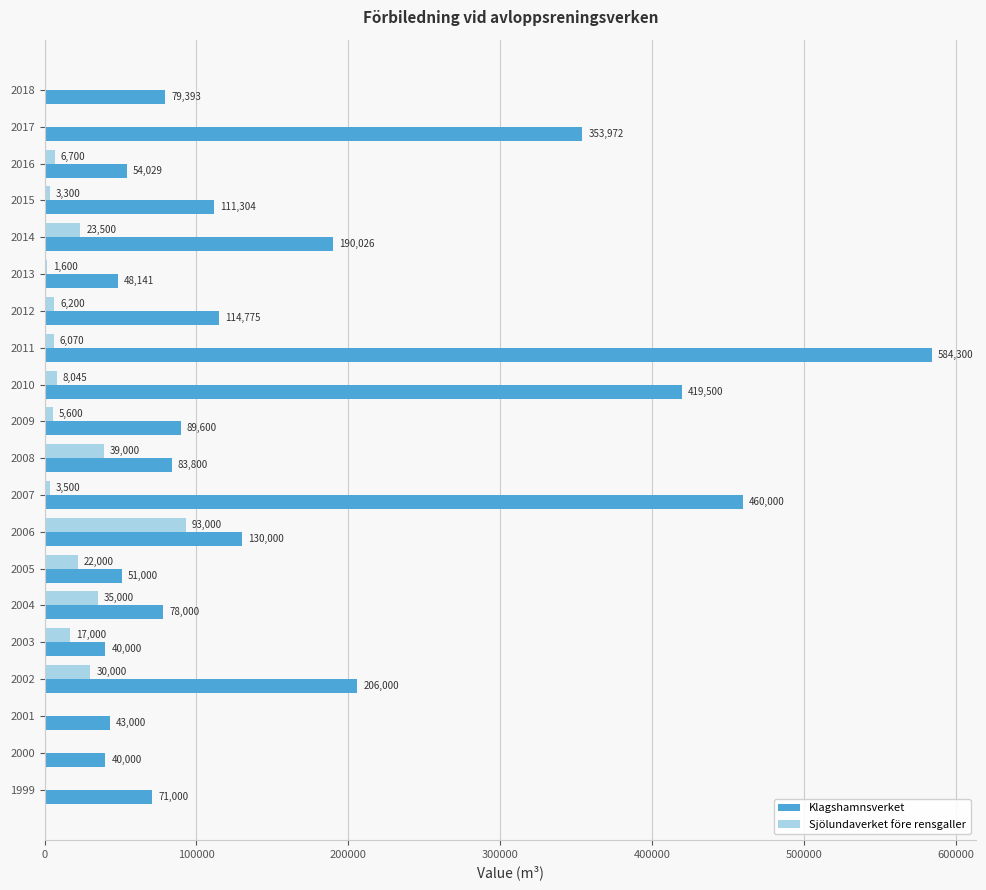

How many positive values does the Sjölundaverket före rensgaller series have?

15